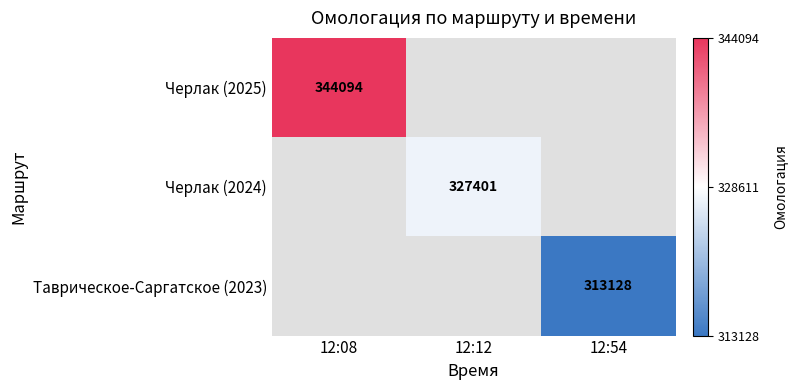

The Черлак (2024) series shows 327401 at 12:12. True or false?

True